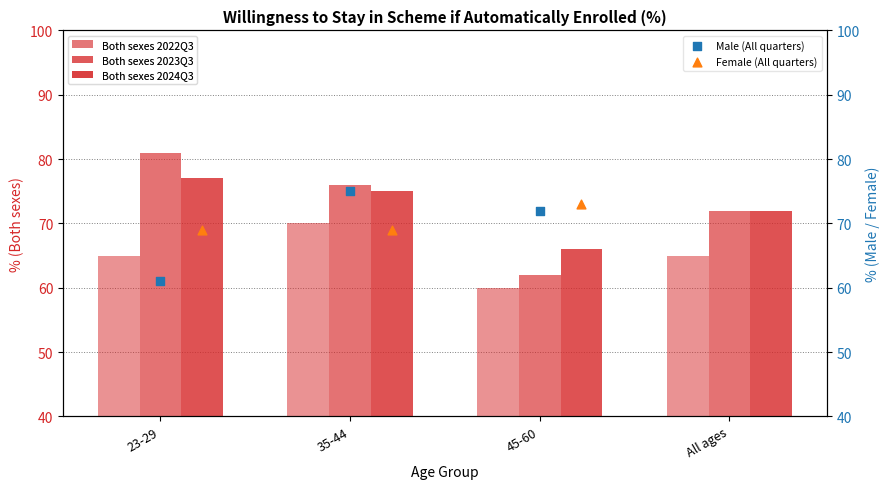

What is the total value across all series at 35-44?

365.0